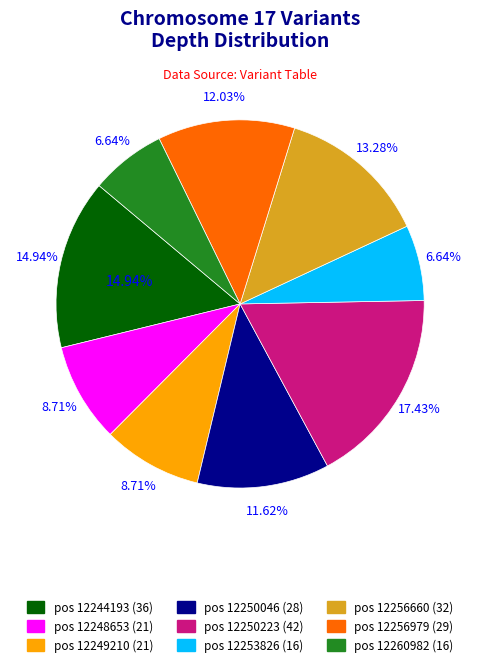

What portion of the pie excludes 12256660?

86.7%